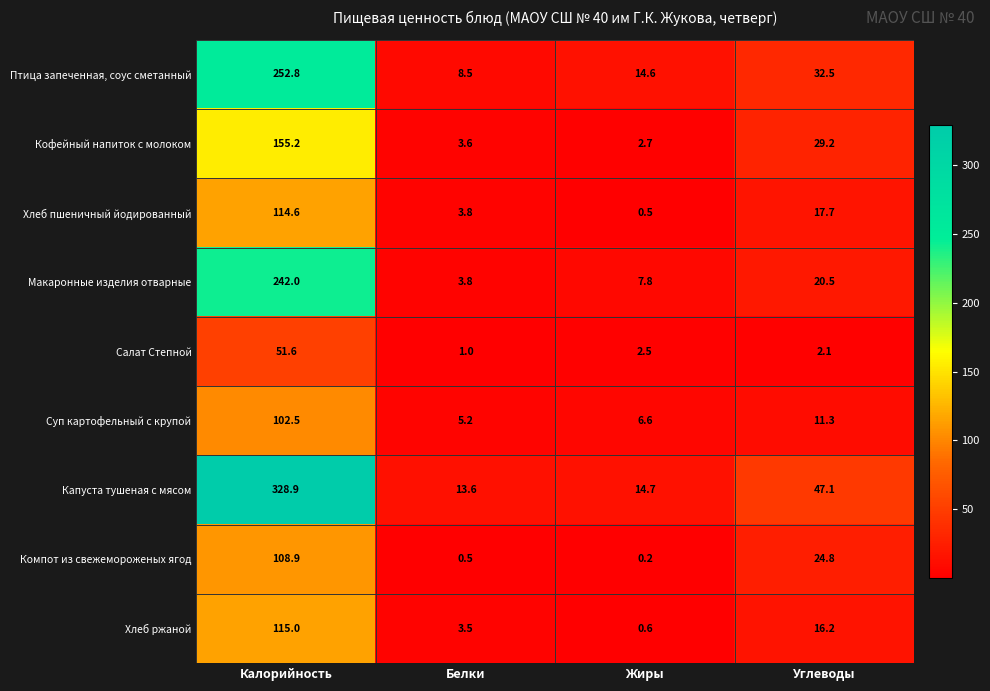

Where is Компот из свежемороженых ягод nearest to the value 54?

Углеводы